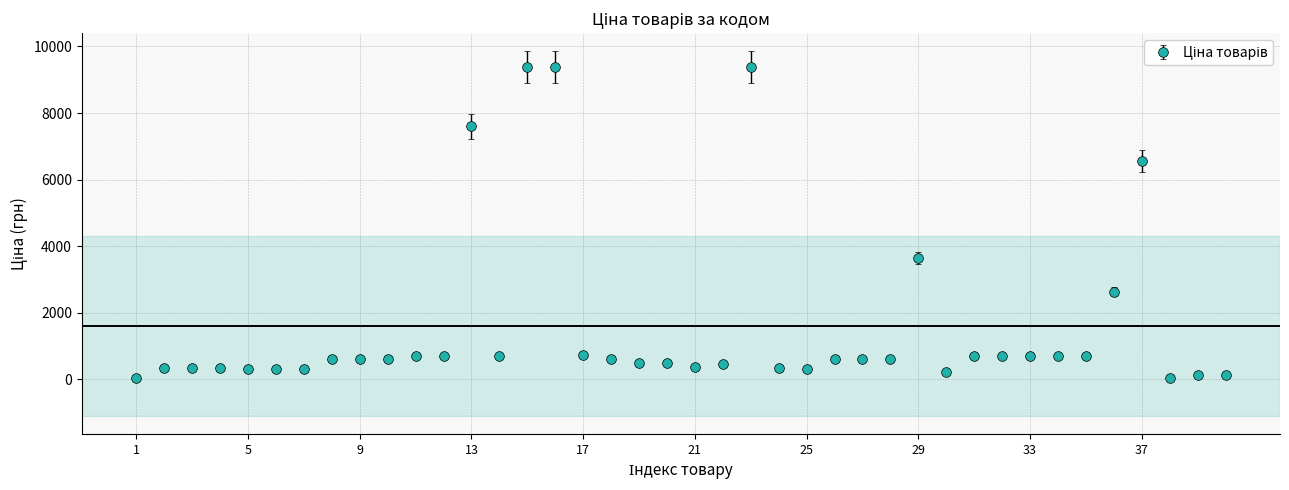

What is the sum of all values?

63919.6